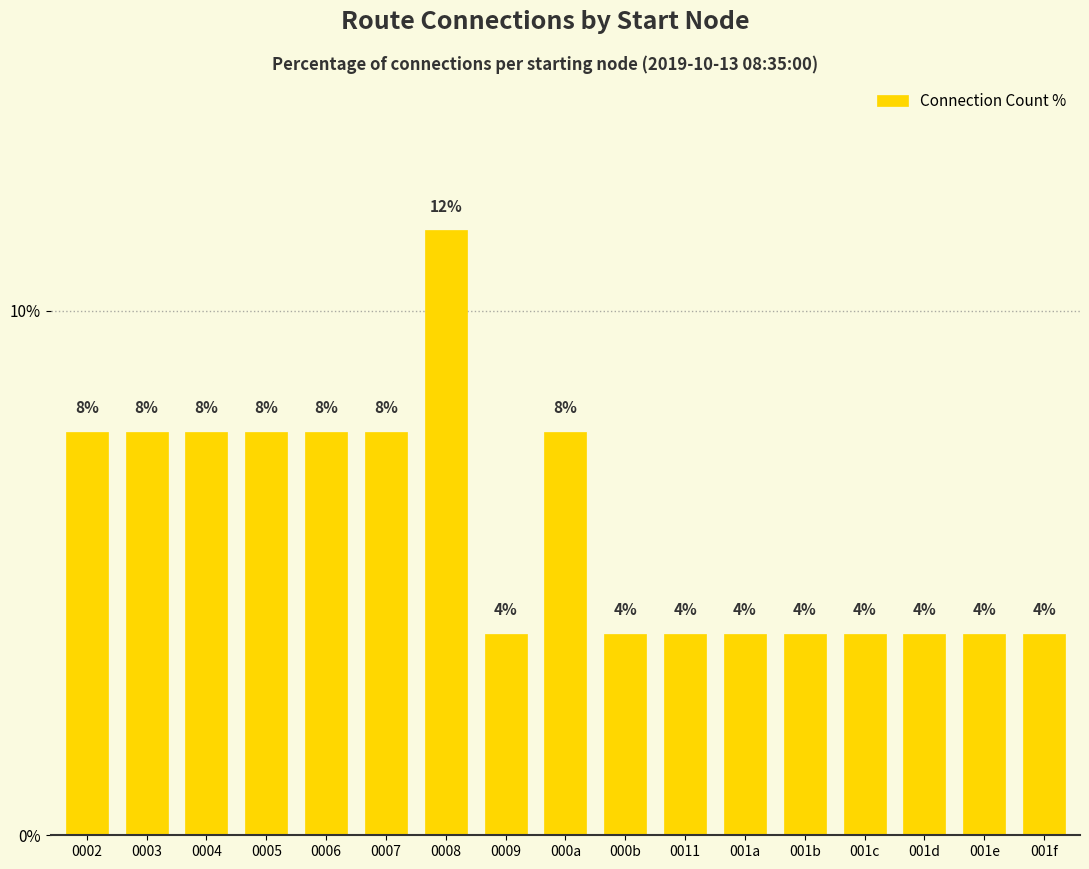

Reading left to right, transcribe all the data shown in this chart.

0002=7.7	0003=7.7	0004=7.7	0005=7.7	0006=7.7	0007=7.7	0008=11.5	0009=3.8	000a=7.7	000b=3.8	0011=3.8	001a=3.8	001b=3.8	001c=3.8	001d=3.8	001e=3.8	001f=3.8